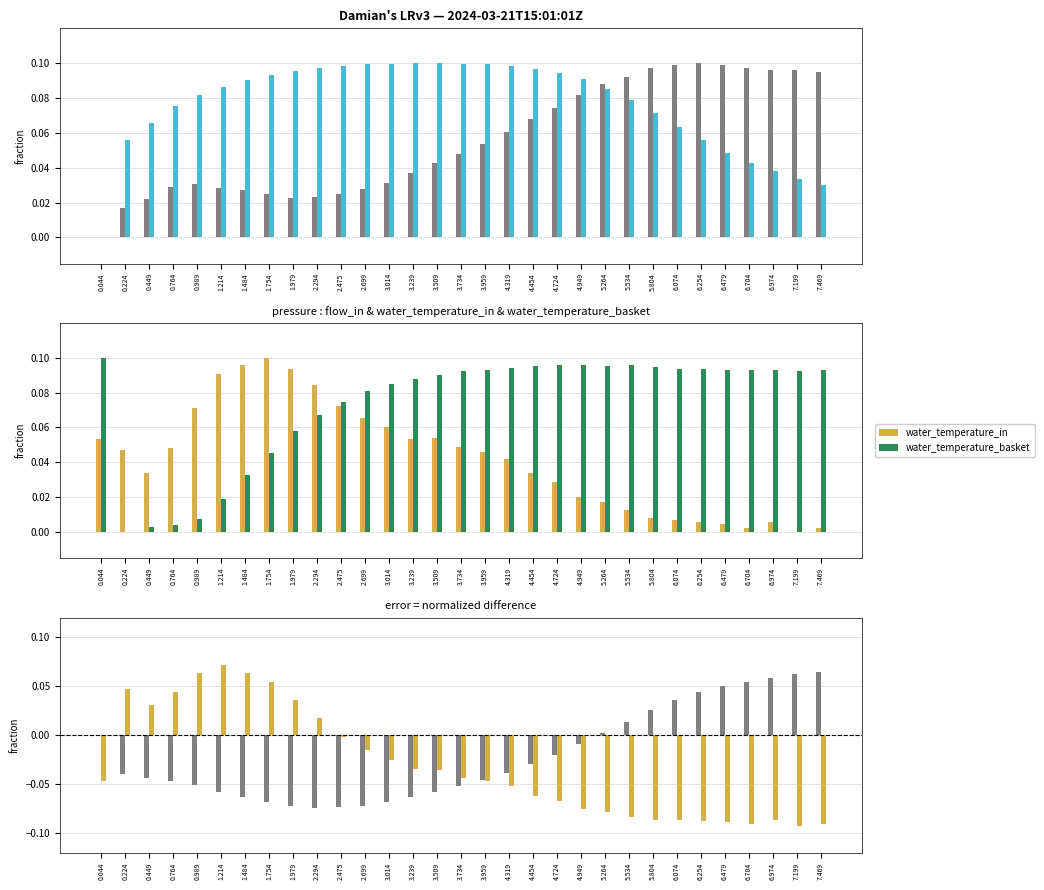

What is the highest value of the water_temperature_basket series?

0.1